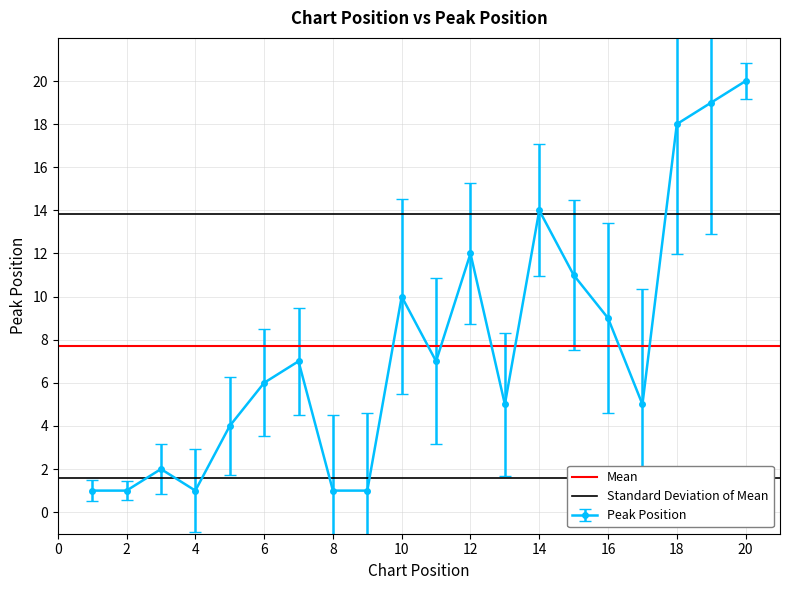

What value does the Standard Deviation of Mean series have at 0?

13.8